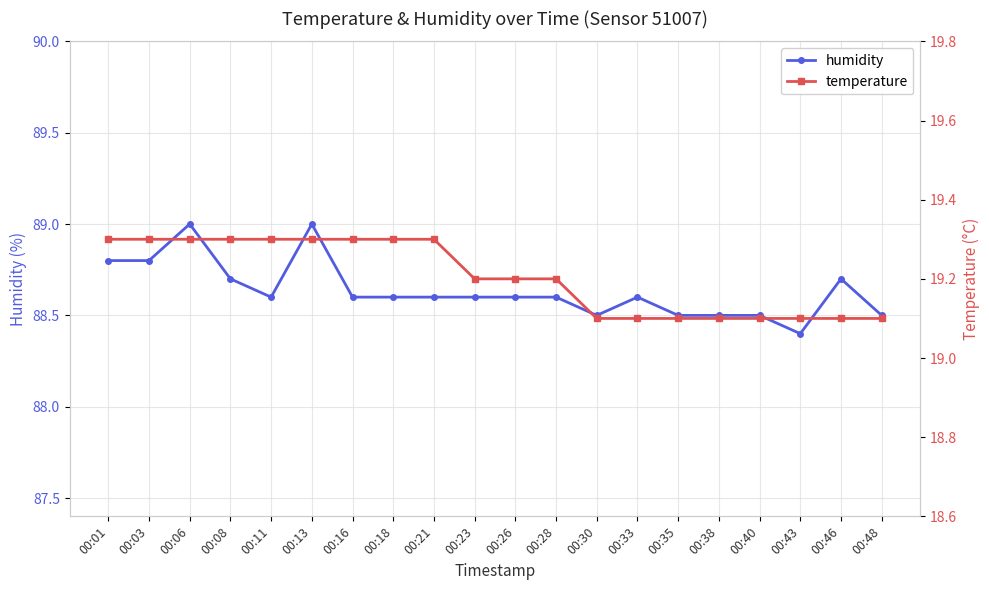

At 00:28, list the series in order from largest to smallest.

humidity, temperature